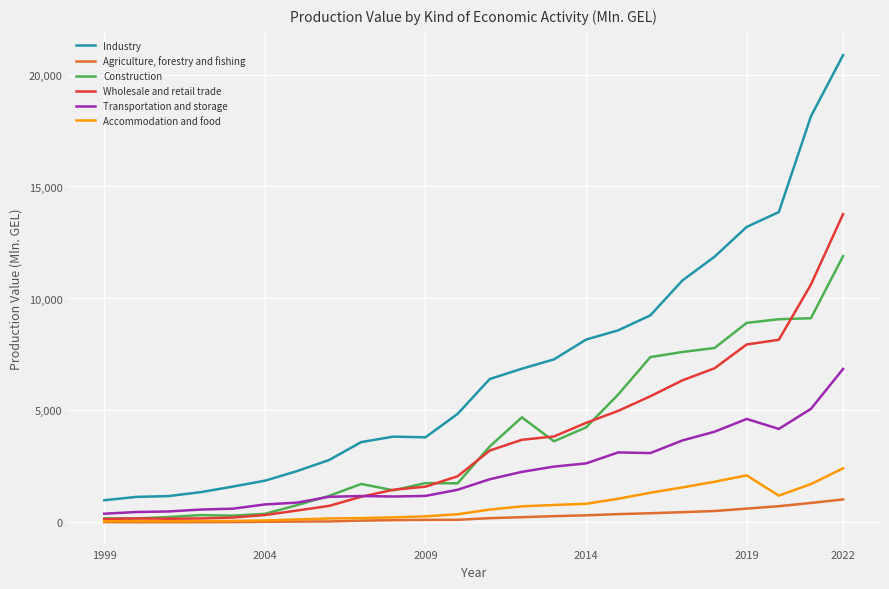

Which series has the largest total across all categories?

Industry